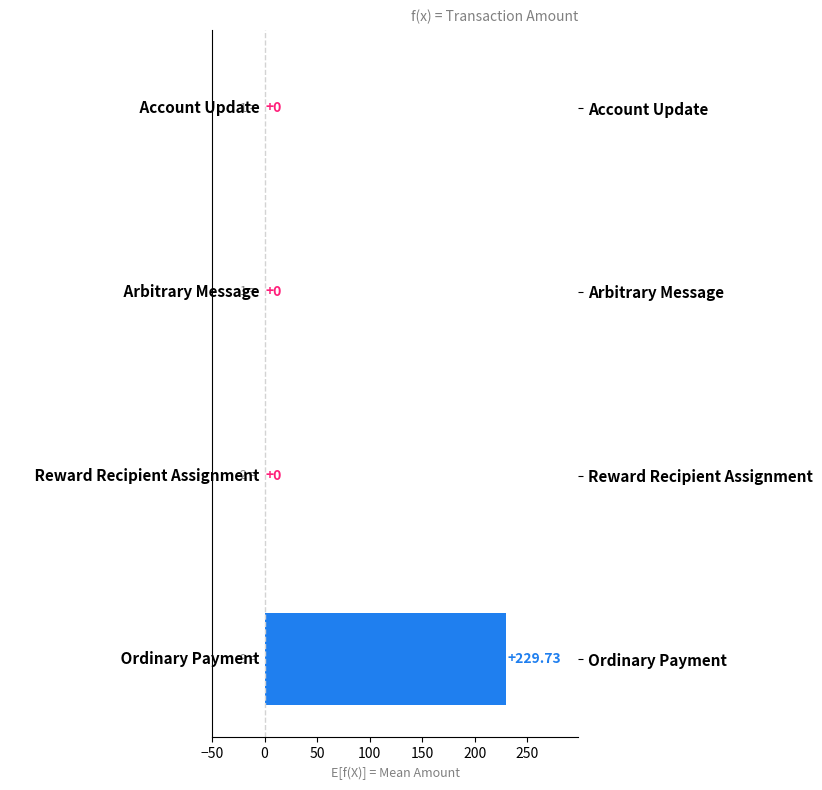

Which has a higher value, Ordinary Payment or Account Update?

Ordinary Payment